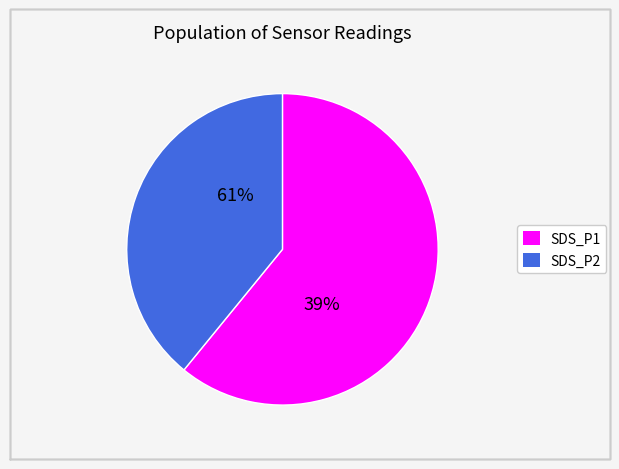

Count the number of slices in the pie.

2